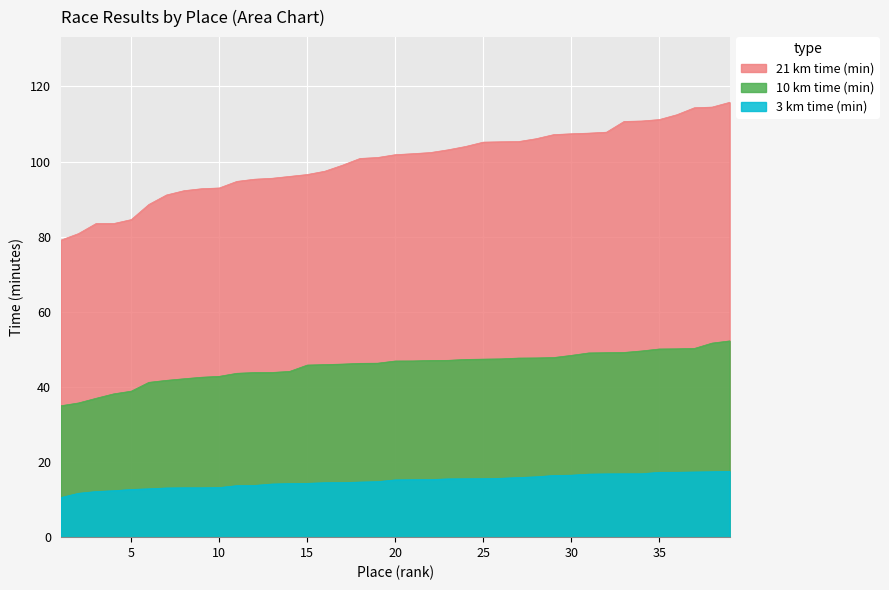

Reading left to right, extract all data points from this chart.

21 km time (min): 1=79.1	2=80.8	3=83.5	4=83.5	5=84.5	6=88.6	7=91.1	8=92.2	9=92.8	10=93.0	11=94.7	12=95.3	13=95.5	14=96.0	15=96.5	16=97.4	17=99.0	18=100.8	19=101.1	20=101.8	21=102.1	22=102.4	23=103.1	24=104.0	25=105.2	26=105.3	27=105.3	28=106.1	29=107.2	30=107.4	31=107.6	32=107.8	33=110.7	34=110.8	35=111.2	36=112.5	37=114.3	38=114.5	39=115.8
10 km time (min): 1=35.0	2=35.7	3=37.0	4=38.1	5=38.9	6=41.2	7=41.8	8=42.2	9=42.6	10=42.8	11=43.6	12=43.8	13=43.9	14=44.1	15=45.8	16=46.0	17=46.1	18=46.3	19=46.3	20=46.9	21=46.9	22=47.0	23=47.1	24=47.3	25=47.4	26=47.5	27=47.7	28=47.7	29=47.8	30=48.4	31=49.0	32=49.1	33=49.2	34=49.6	35=50.1	36=50.1	37=50.2	38=51.7	39=52.2
3 km time (min): 1=10.6	2=11.7	3=12.2	4=12.4	5=12.7	6=12.9	7=13.1	8=13.2	9=13.2	10=13.2	11=13.7	12=13.8	13=14.2	14=14.3	15=14.3	16=14.5	17=14.5	18=14.7	19=14.8	20=15.2	21=15.3	22=15.3	23=15.5	24=15.6	25=15.6	26=15.7	27=15.9	28=16.1	29=16.4	30=16.5	31=16.8	32=16.9	33=16.9	34=16.9	35=17.3	36=17.3	37=17.4	38=17.4	39=17.5